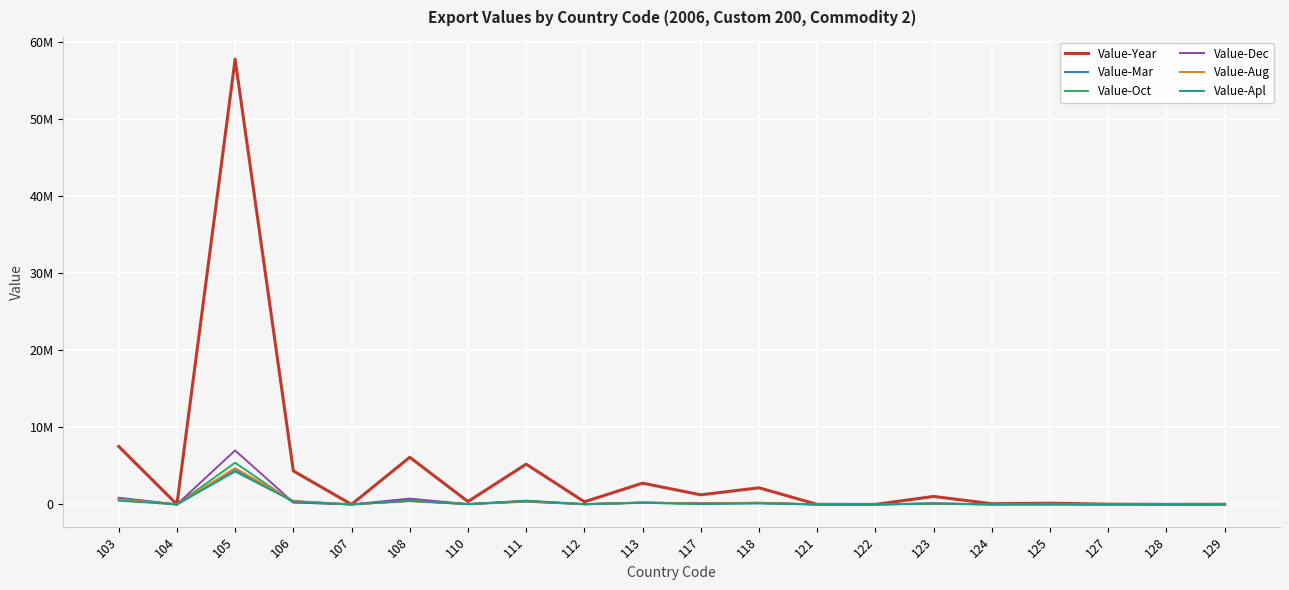

Does the chart display data point markers on the line(s)?

No